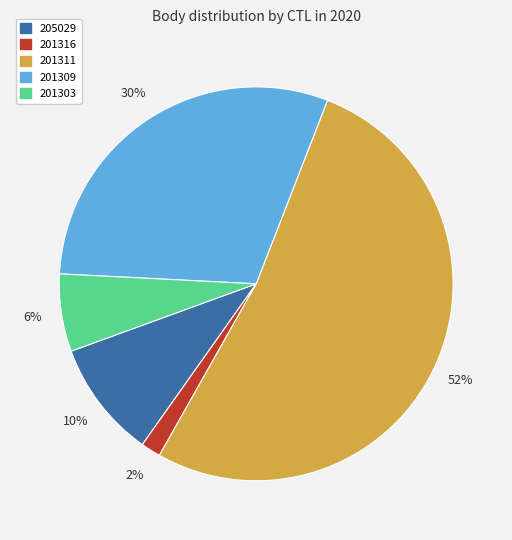

Count the number of slices in the pie.

5